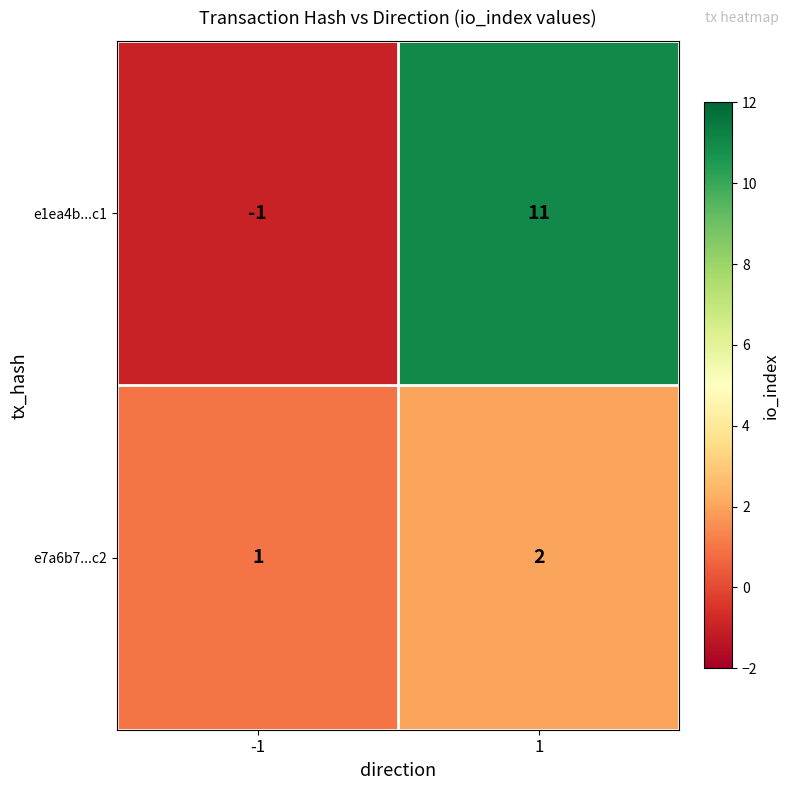

What is the smallest value displayed?

-1